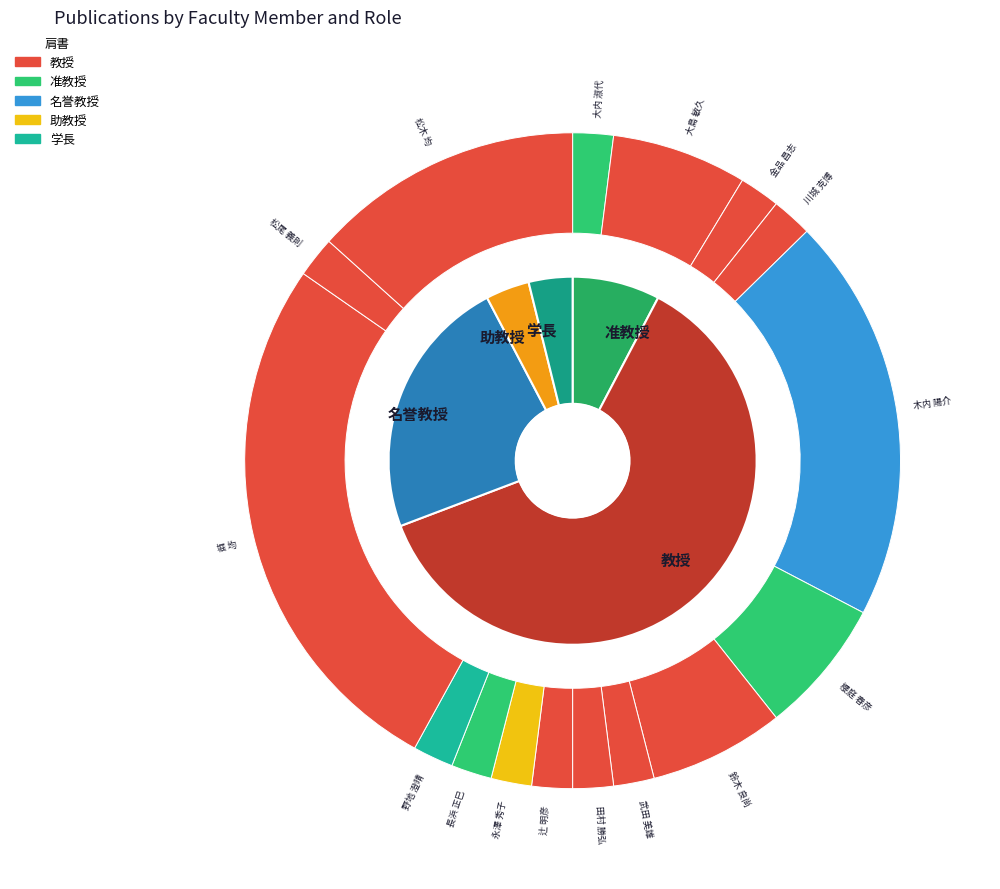

What is the change in value from 鈴木 良尚 to 堀 均?

+3